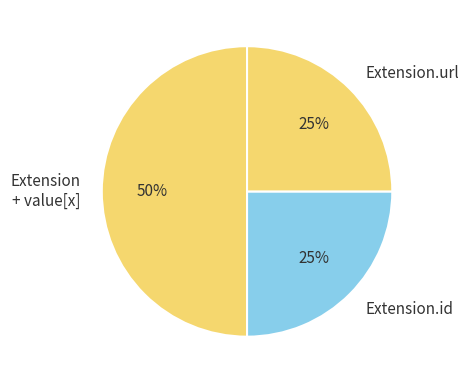

How many segments does this pie chart have?

3